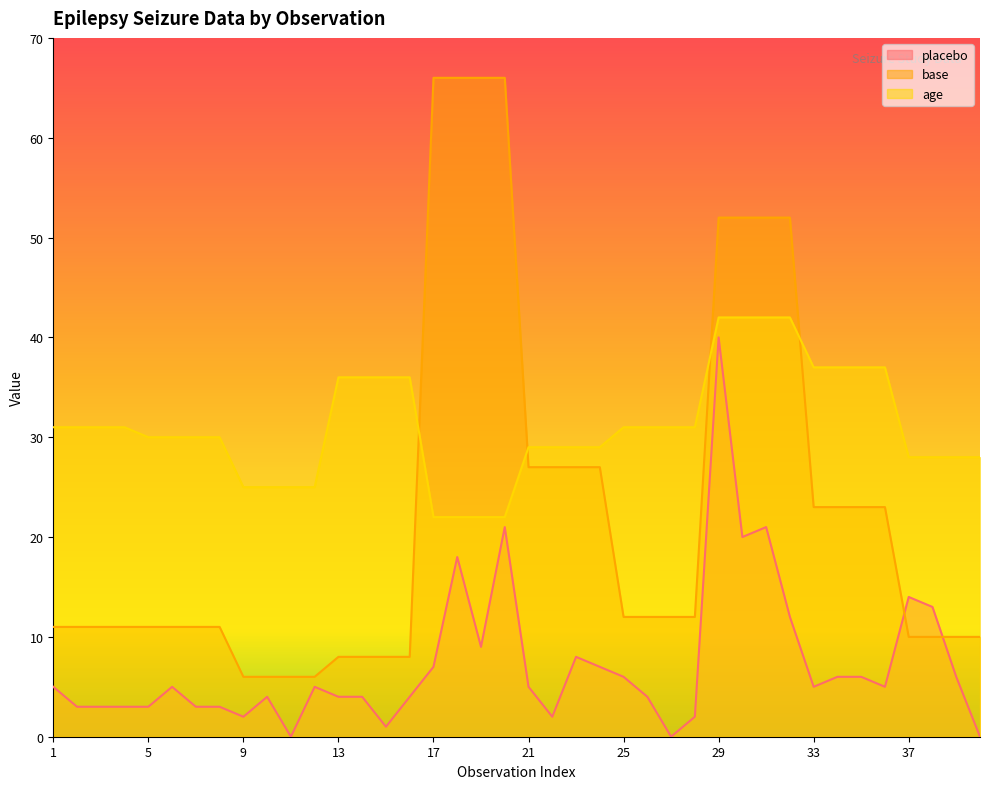

How many values in the placebo series exceed 5?

16